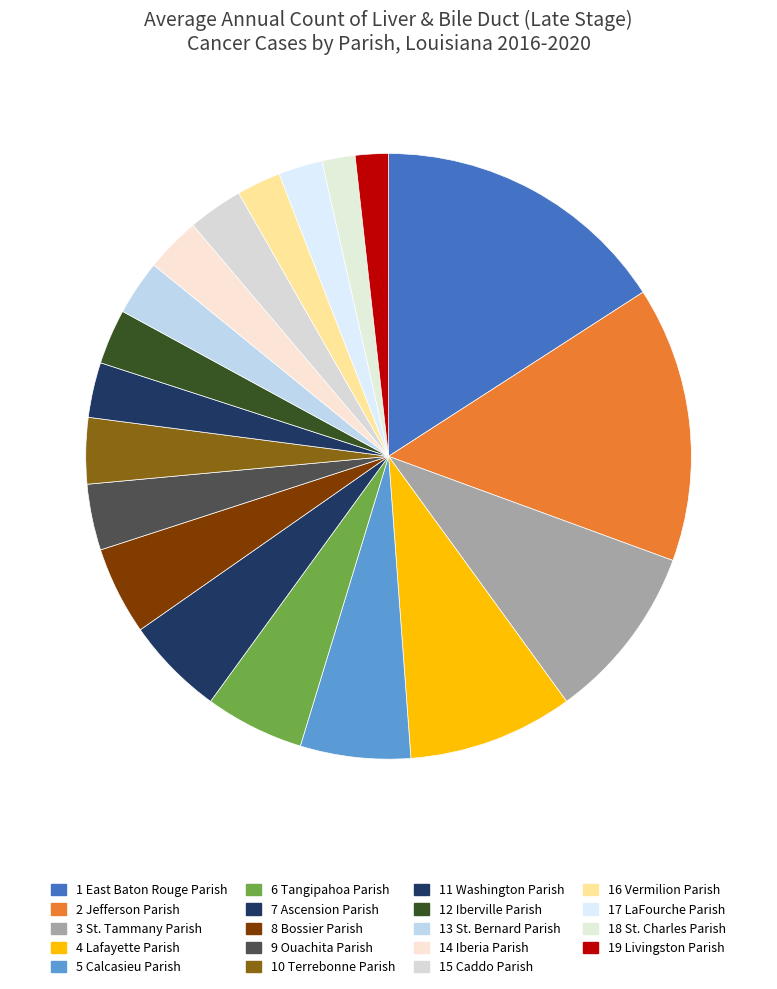

To the nearest percent, what is the difference between the largest and smallest slice percentages?

14%